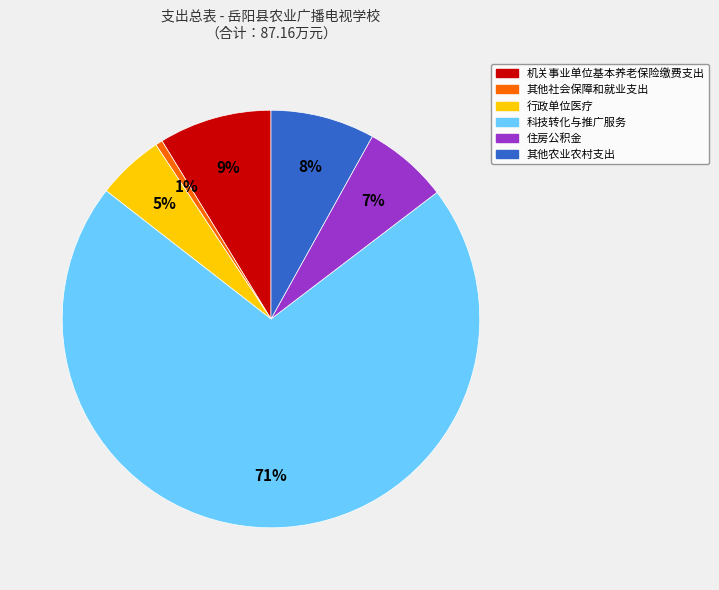

Between 住房公积金 and 机关事业单位基本养老保险缴费支出, which is larger?

机关事业单位基本养老保险缴费支出